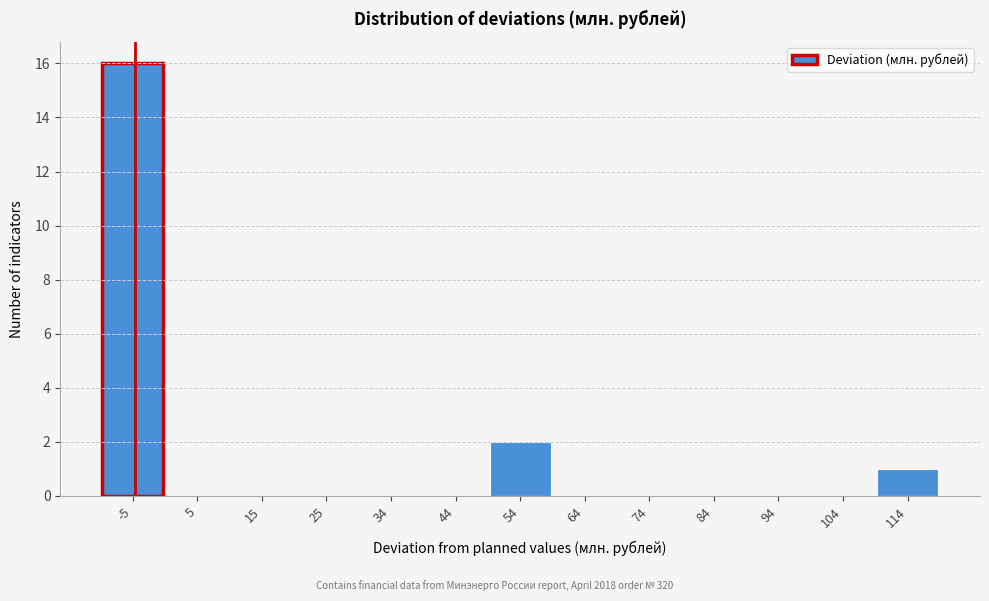

Reading left to right, extract all data points from this chart.

-5=16	5=0	15=0	25=0	34=0	44=0	54=2	64=0	74=0	84=0	94=0	104=0	114=1